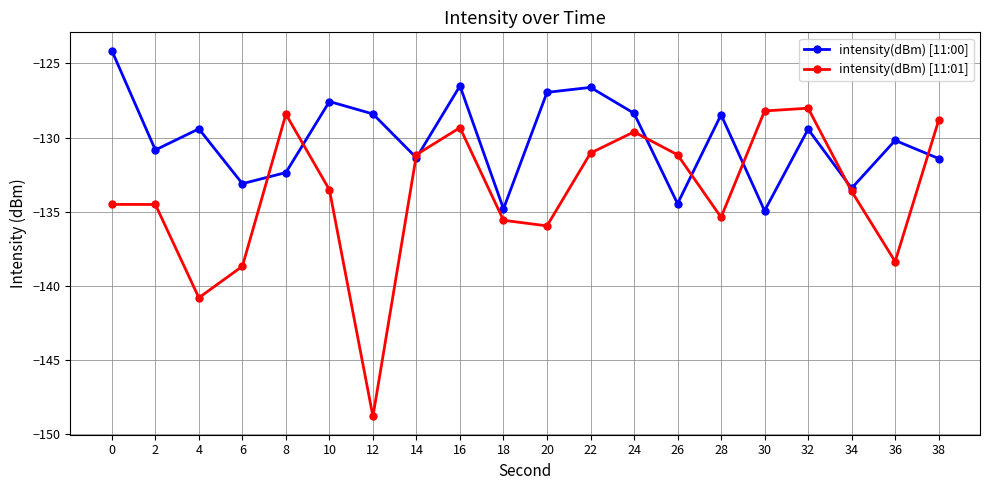

At which category is the sum across all series the highest?

16